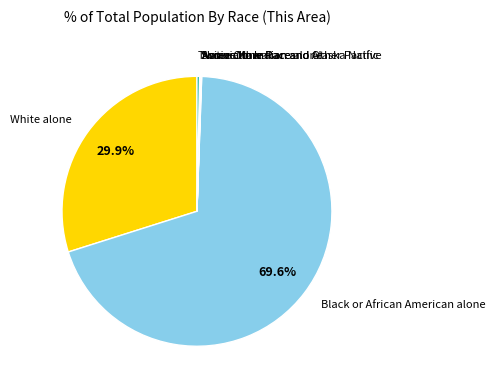

What is the largest slice in the pie chart?

Black or African American alone